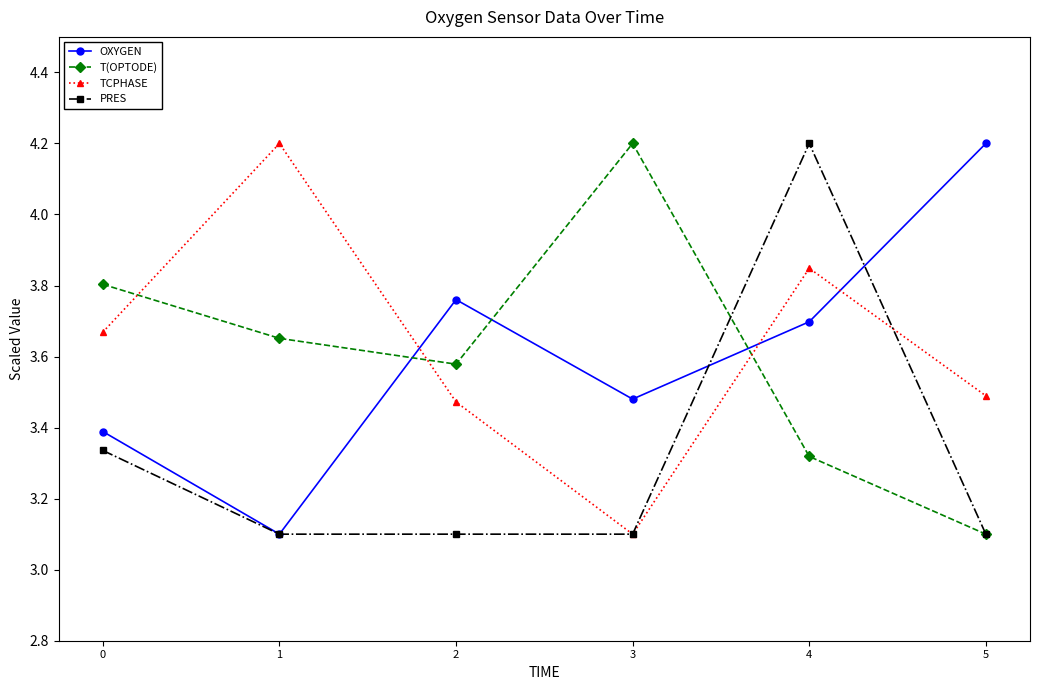

What is the difference between the second highest and second lowest values in the T(OPTODE) series?

0.5